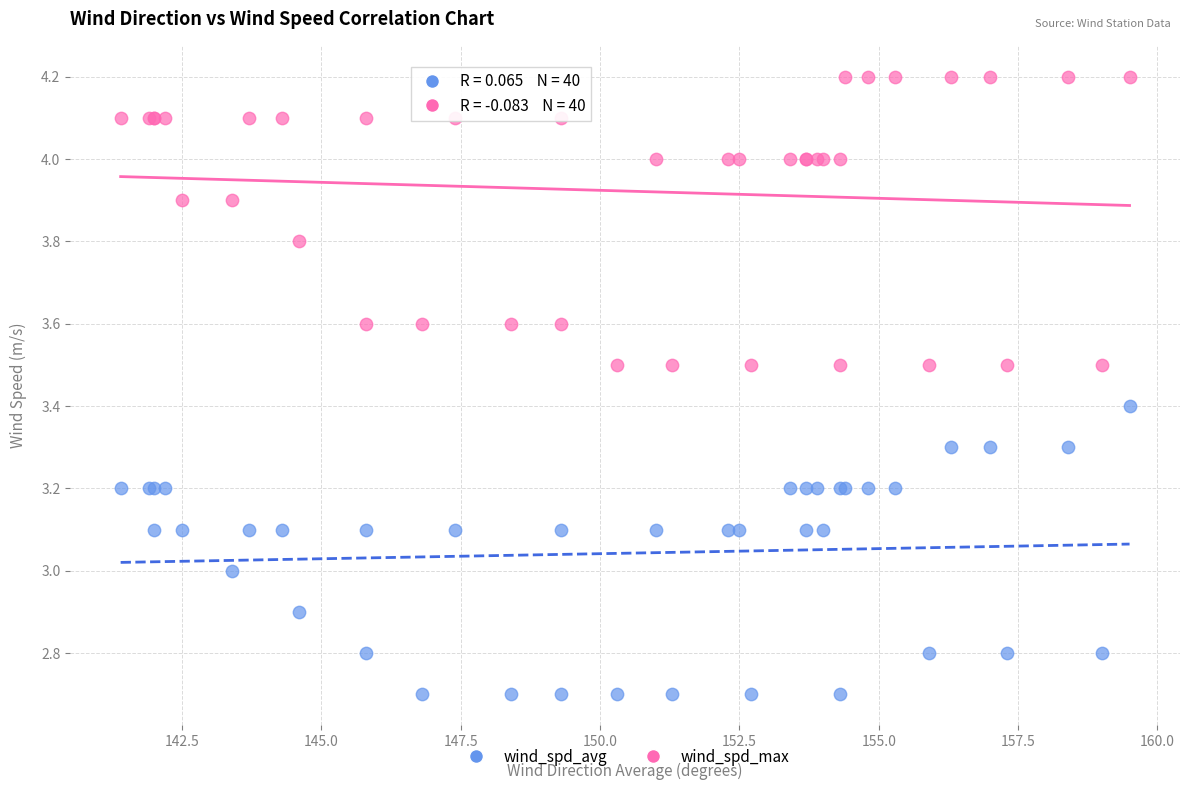

Which series contains the lowest Y value?

wind_spd_avg